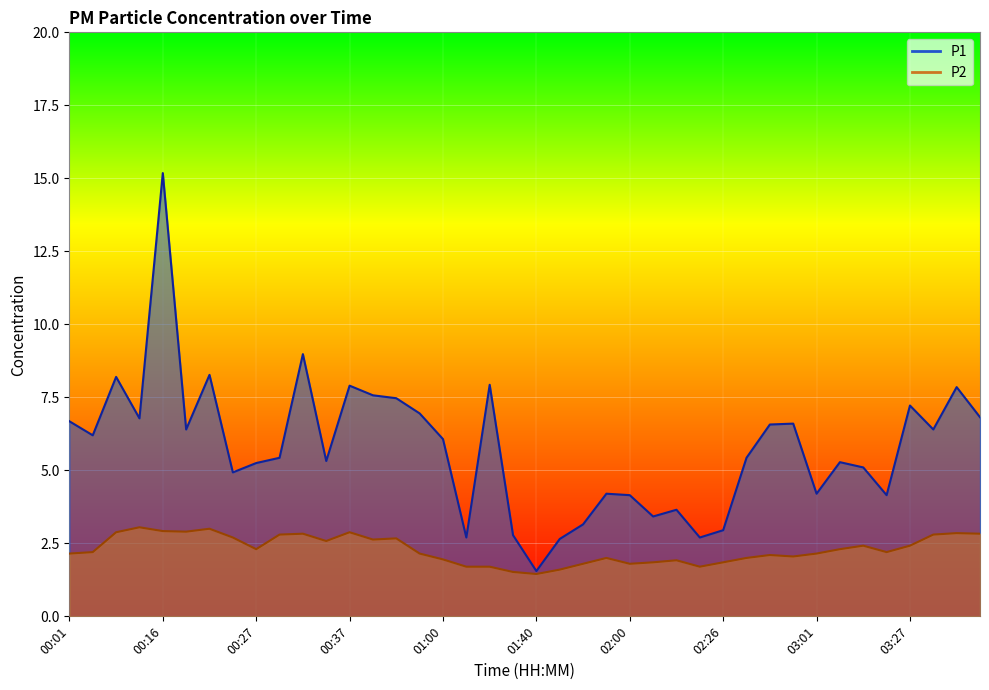

Is it true that P2 equals 2.4 at 03:16?

True